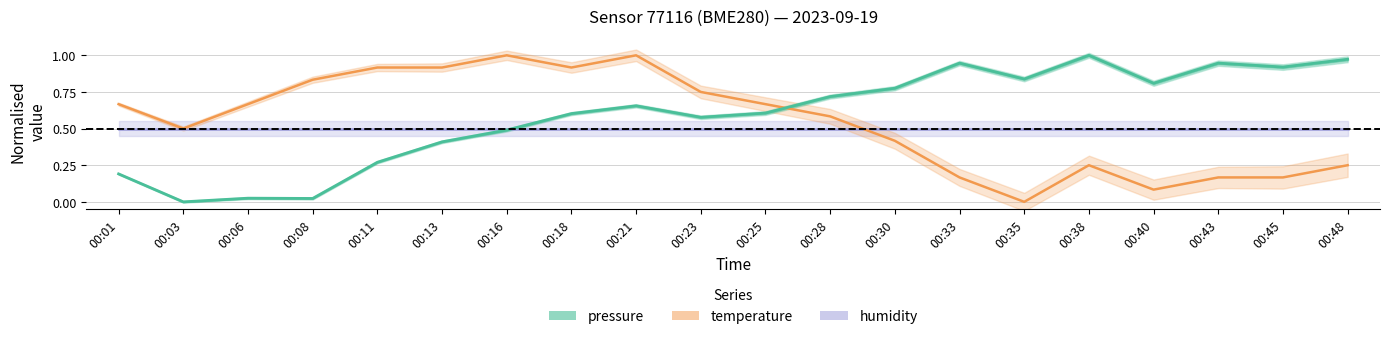

In pressure, how many points are higher than both neighbors (excluding endpoints)?

5